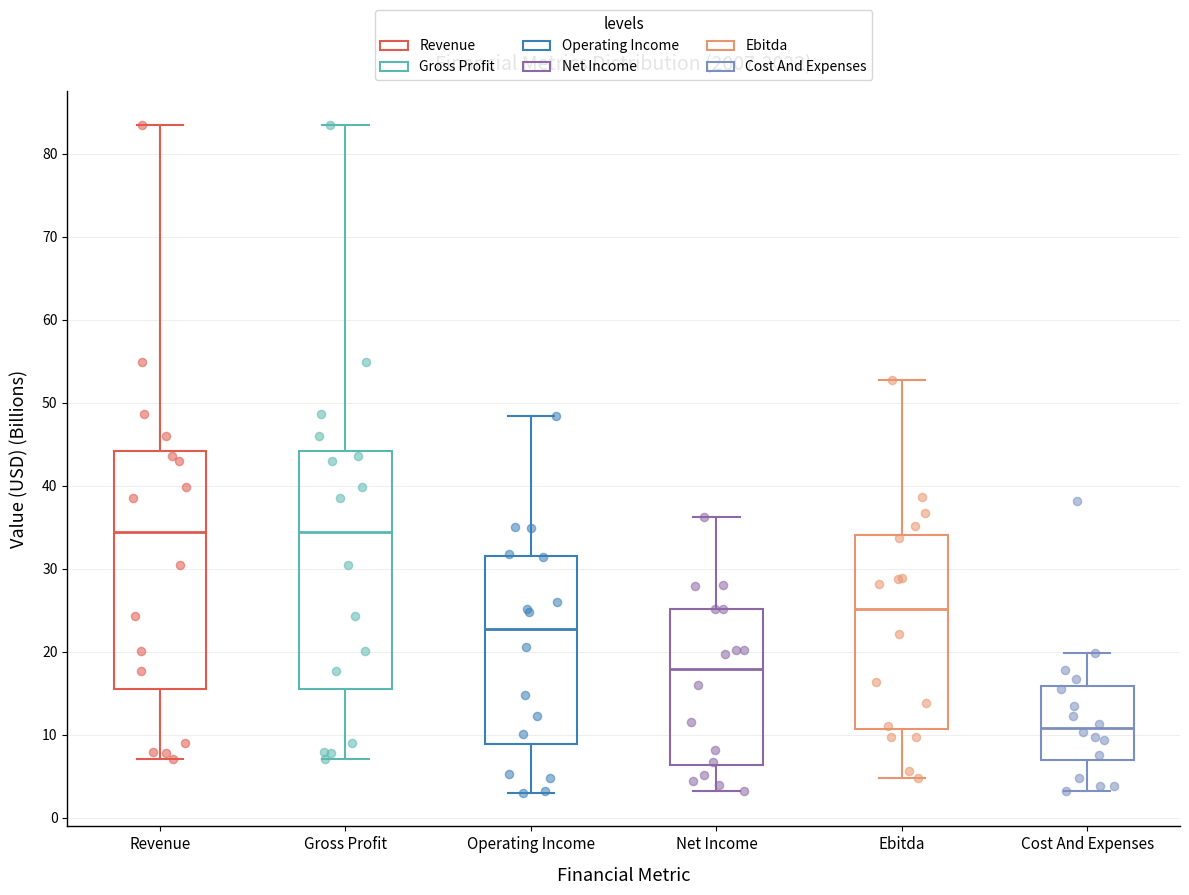

Where does the lower whisker of the box for Cost And Expenses end on the y-axis? The values are not printed on the chart, so give them approximately, as read against the axis.

3